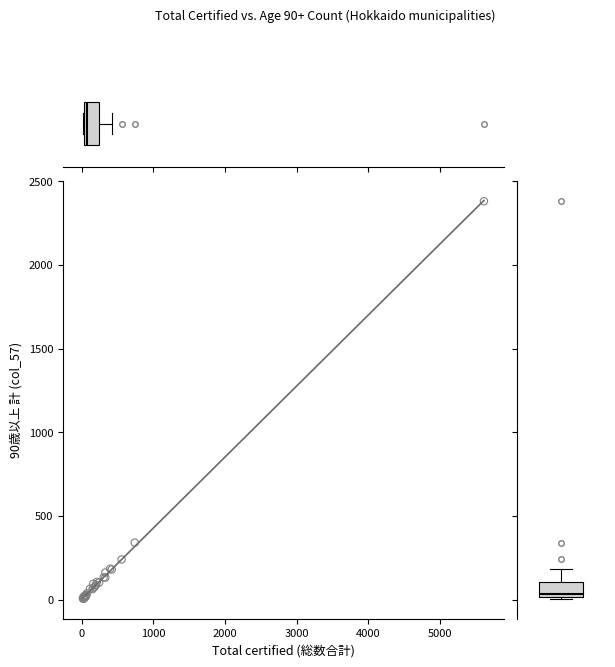

What Y value in the scatter plot is closest to 1193?

341